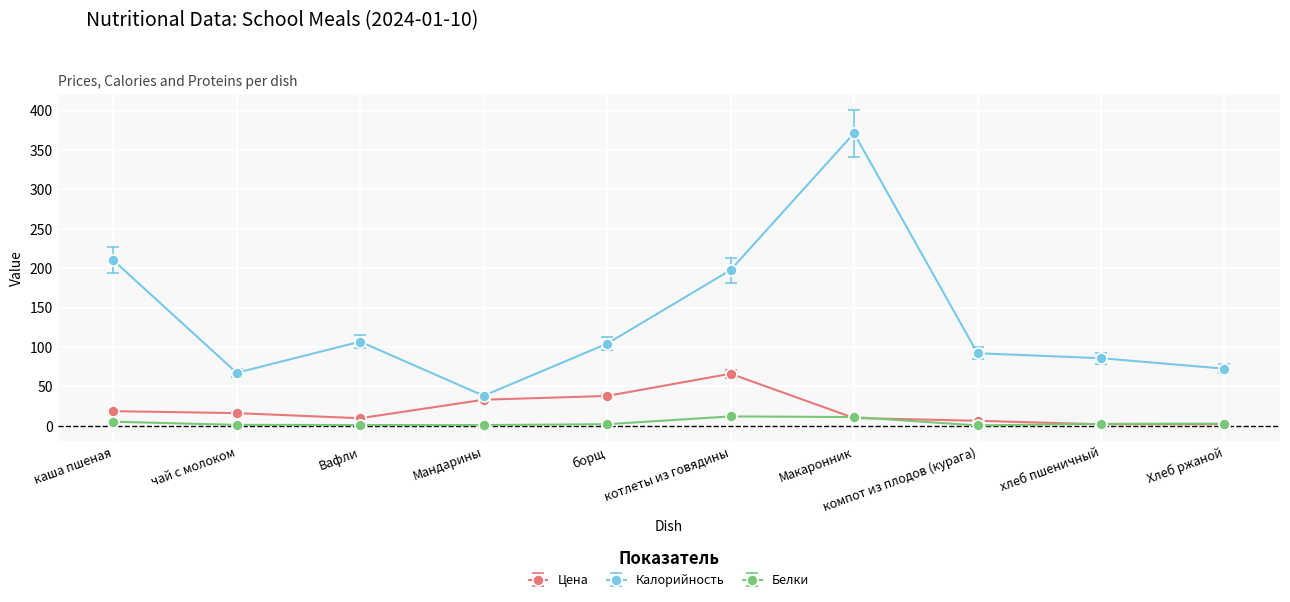

Does the chart display data point markers on the line(s)?

Yes